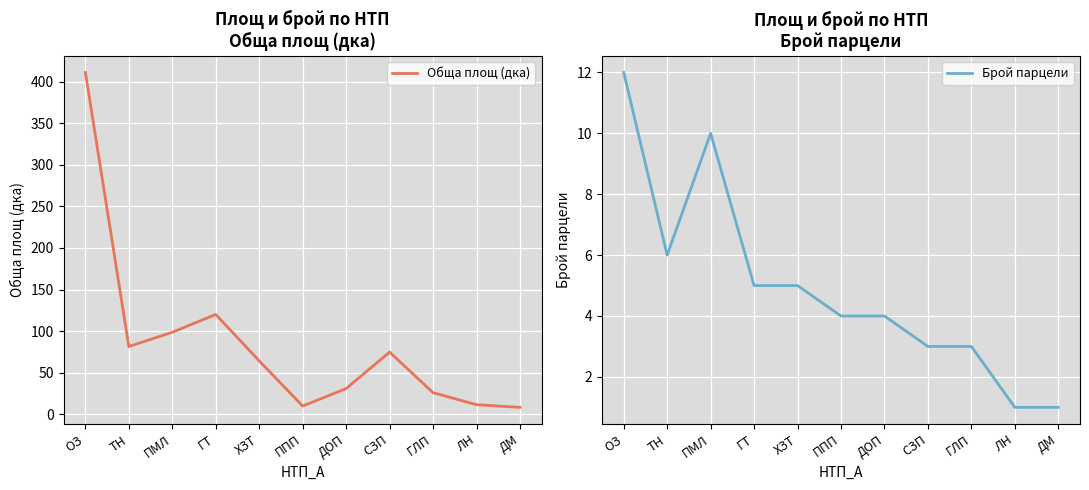

At which label is Обща площ (дка) closest to 209?

ГТ